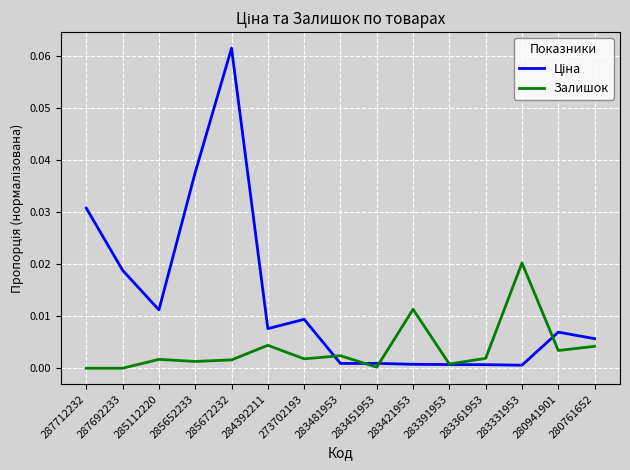

Is it true that Залишок equals 0.0 at 280941901?

True